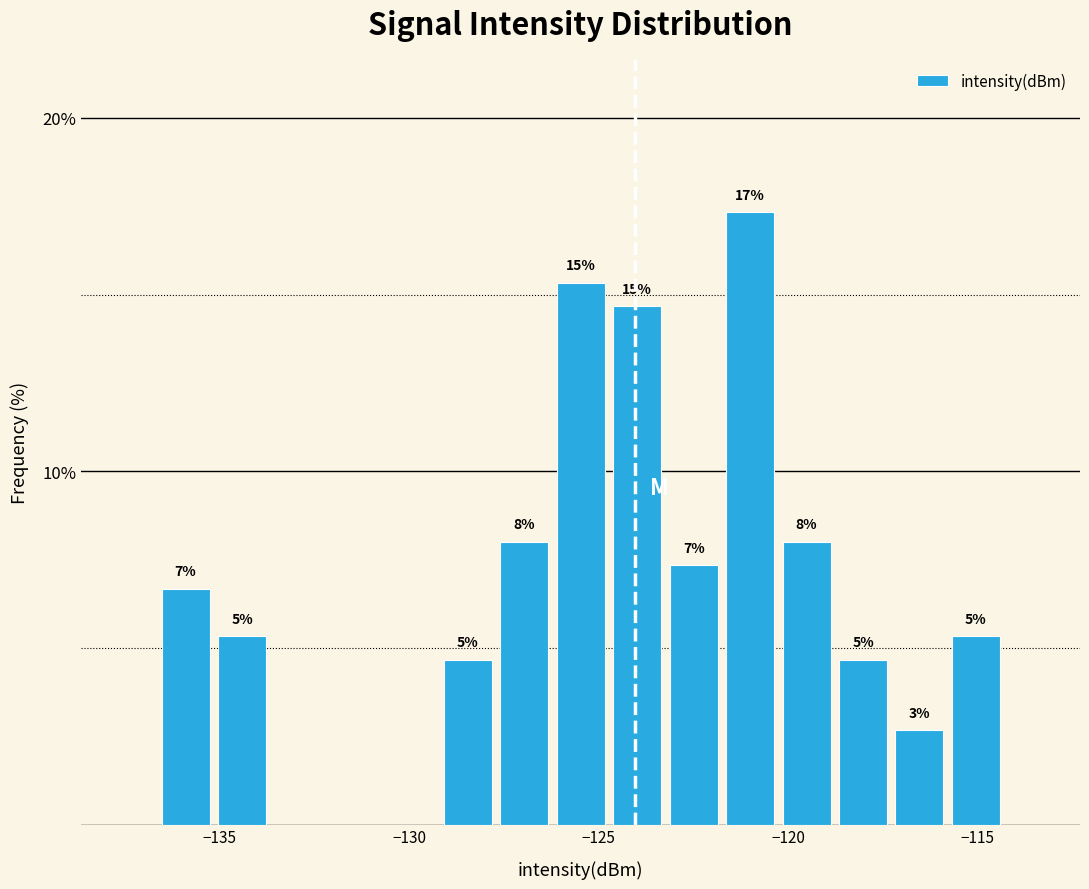

Around what value on the x-axis is the tallest bar? Give the approximate position of its centre, as read against the axis.

-121.0